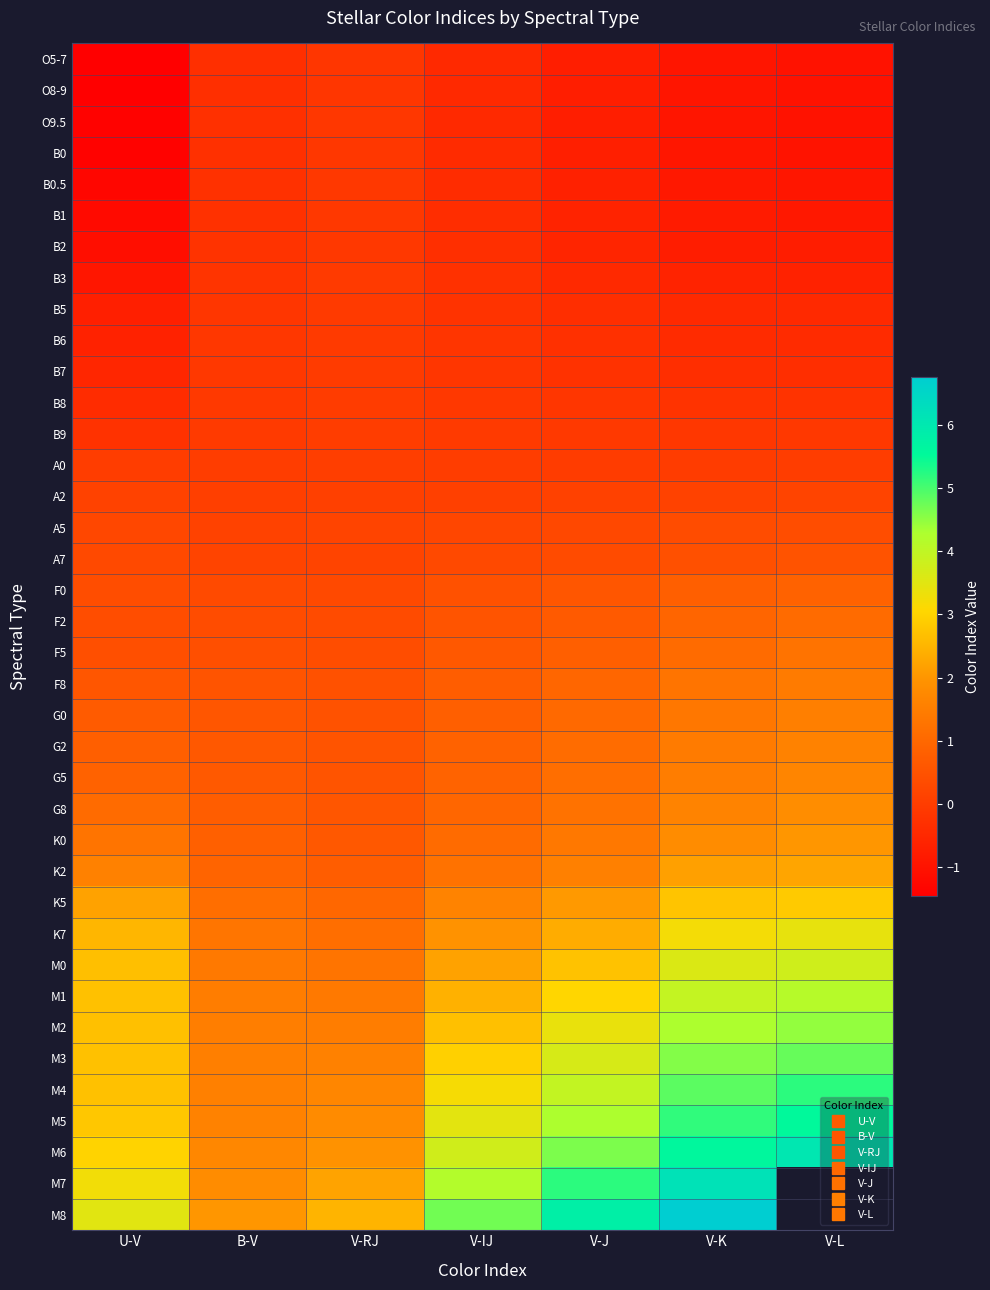

What is the maximum value shown in the chart?

6.8